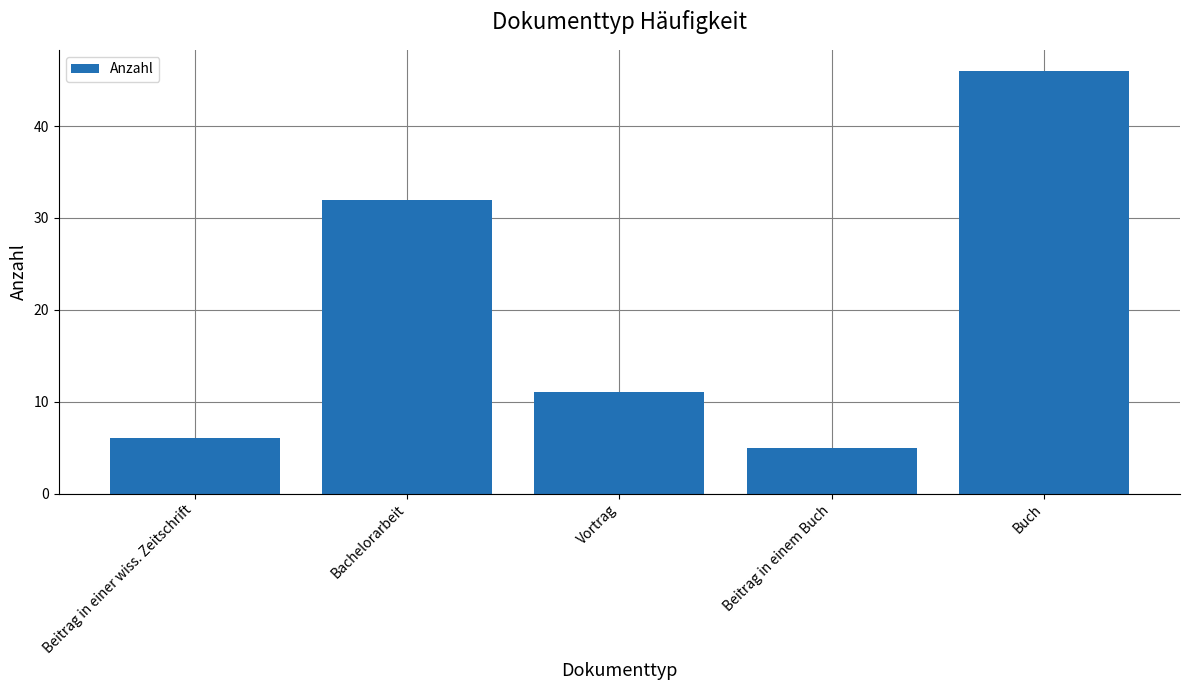

What is the change in value from Bachelorarbeit to Beitrag in einem Buch?

-27